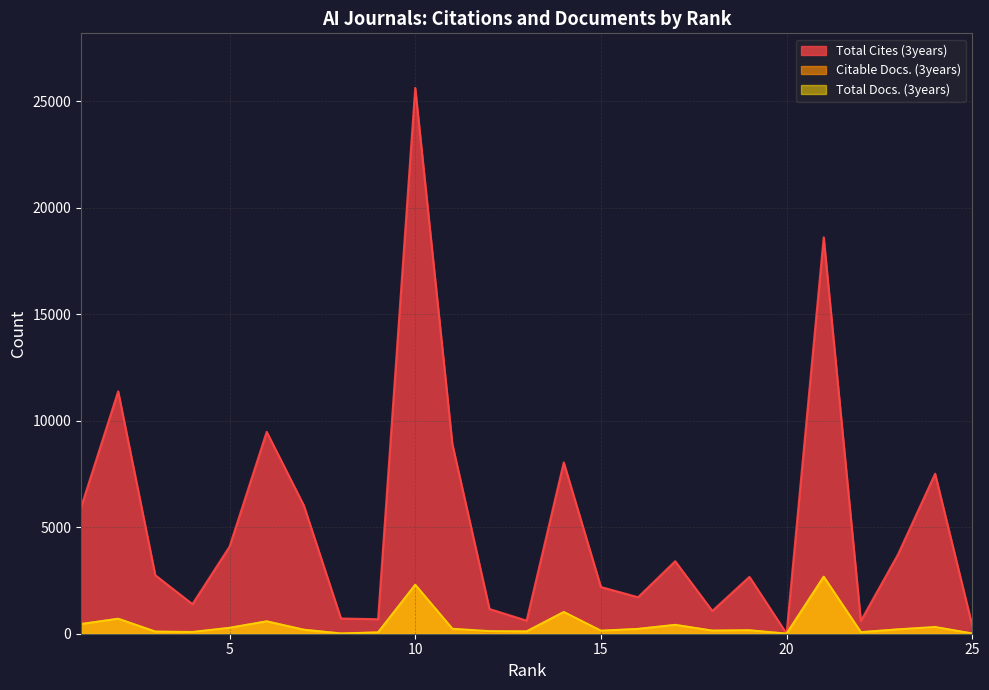

Reading left to right, what are all the values shown in this chart?

Total Cites (3years): 1=5928	2=11380	3=2746	4=1388	5=4088	6=9478	7=6022	8=714	9=681	10=25624	11=8905	12=1159	13=613	14=8042	15=2193	16=1712	17=3404	18=1070	19=2670	20=6	21=18611	22=601	23=3722	24=7511	25=382
Citable Docs. (3years): 1=452	2=693	3=98	4=61	5=267	6=575	7=184	8=10	9=58	10=2280	11=228	12=78	13=107	14=1005	15=127	16=222	17=409	18=138	19=150	20=1	21=2668	22=71	23=197	24=289	25=9
Total Docs. (3years): 1=454	2=703	3=98	4=82	5=277	6=581	7=186	8=10	9=61	10=2296	11=230	12=121	13=108	14=1020	15=141	16=225	17=415	18=145	19=162	20=1	21=2673	22=71	23=204	24=316	25=9